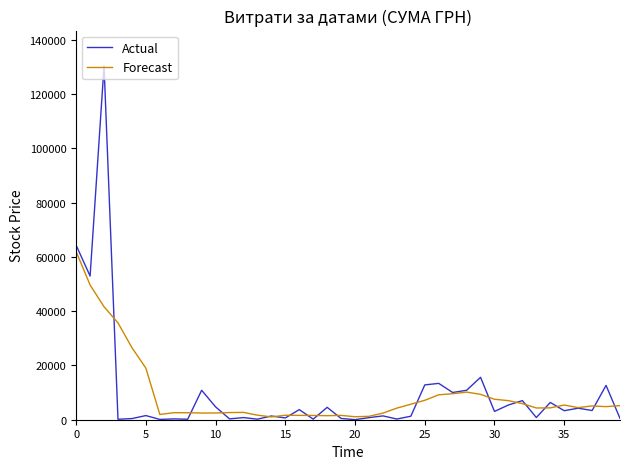

In Actual, how many points are lower than both neighbors (excluding endpoints)?

15